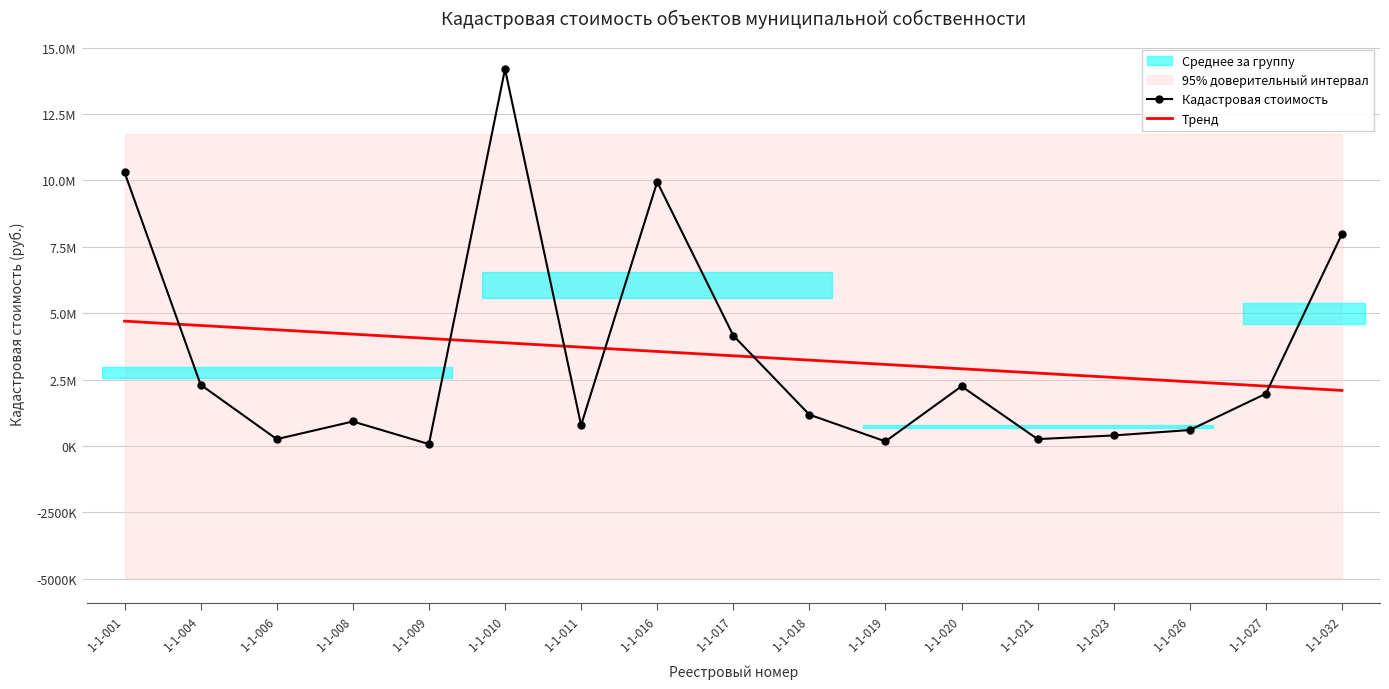

What is the difference between the highest and lowest values at 1-1-019?

2898714.6